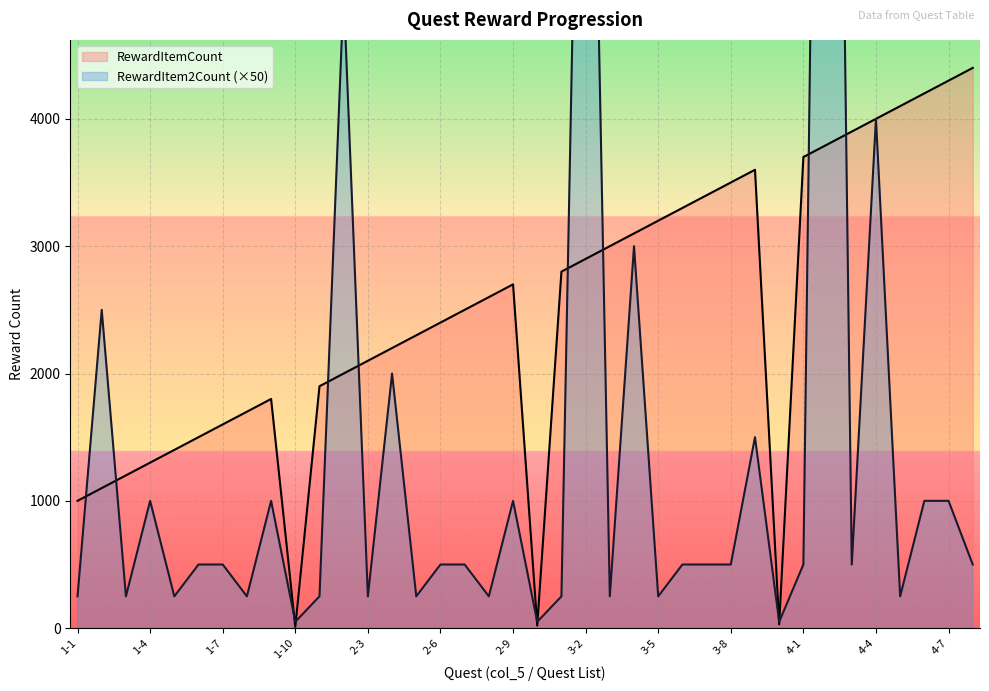

At 1-1, list the series in order from largest to smallest.

RewardItemCount, RewardItem2Count